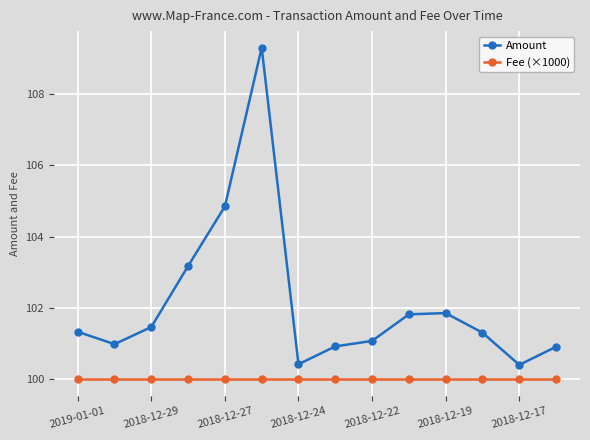

List the series in order of their peak value, lowest first.

Fee (×1000), Amount